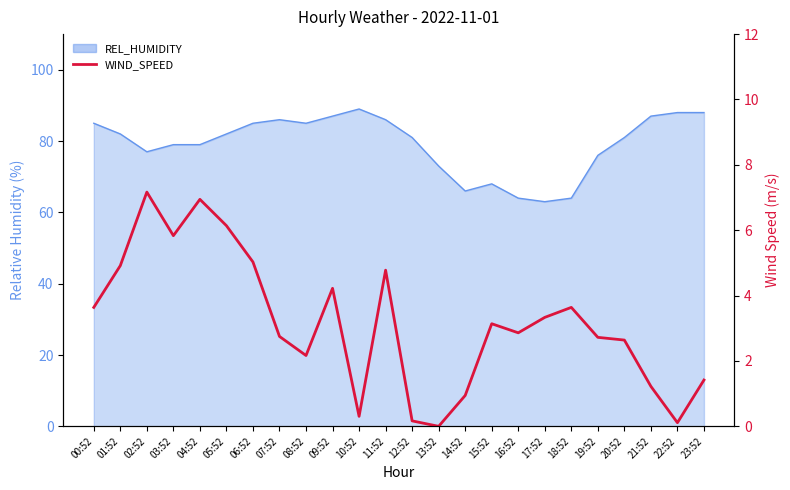

How many points are lower than both their immediate neighbors (excluding endpoints)?

6